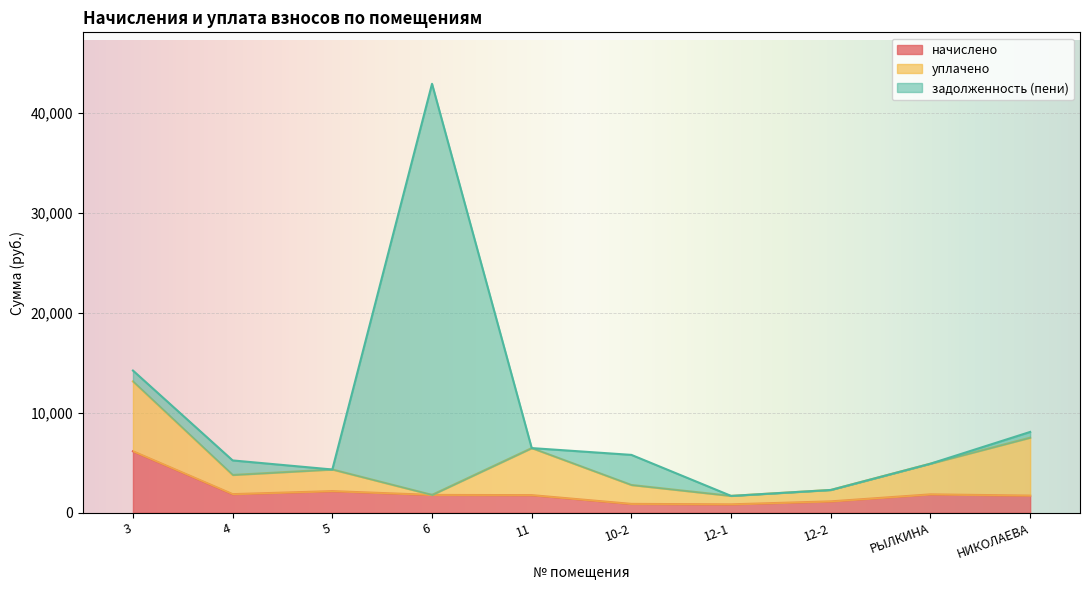

How many categories are shown in the chart?

10